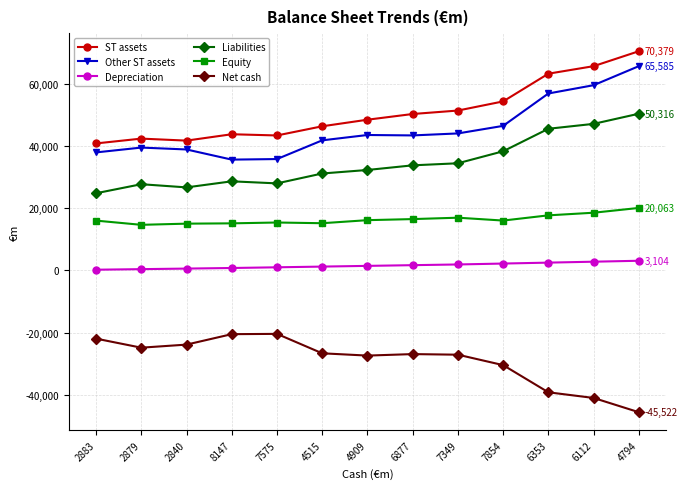

Is the value of Equity at 8147 greater than the value of ST assets at 7854?

No